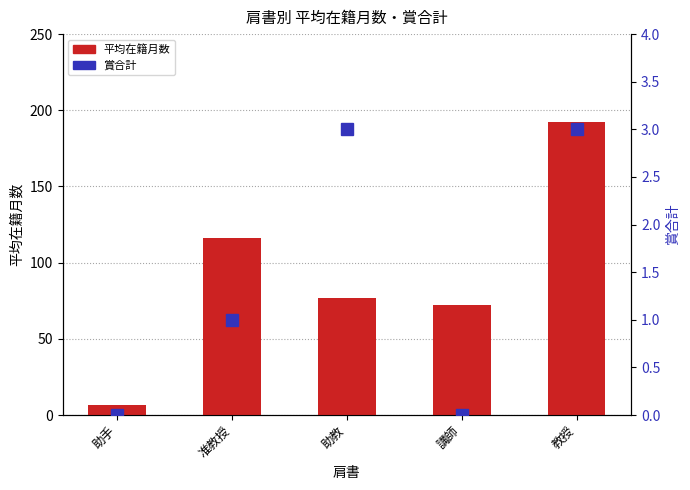

What is the average value of the 平均在籍月数 series?

92.8